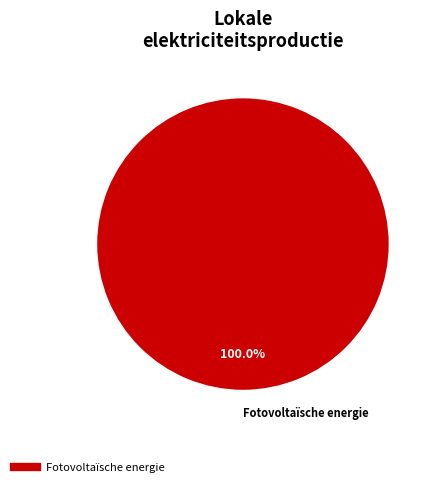

Is there a majority slice in this chart?

Yes